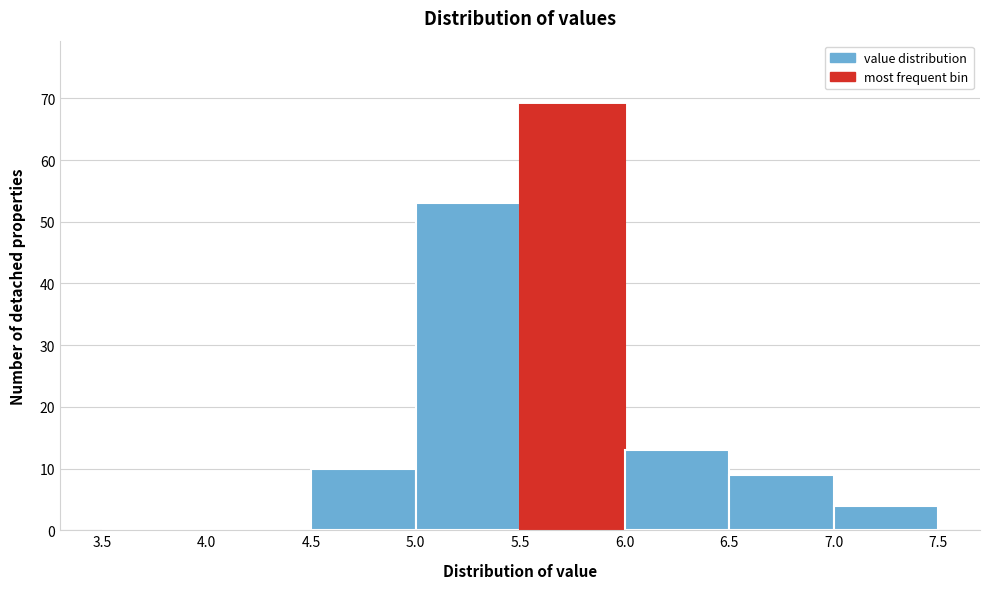

How tall is the bar that spans 7.0 to 7.5 on the x-axis? The values are not printed on the chart, so give them approximately, as read against the axis.

4